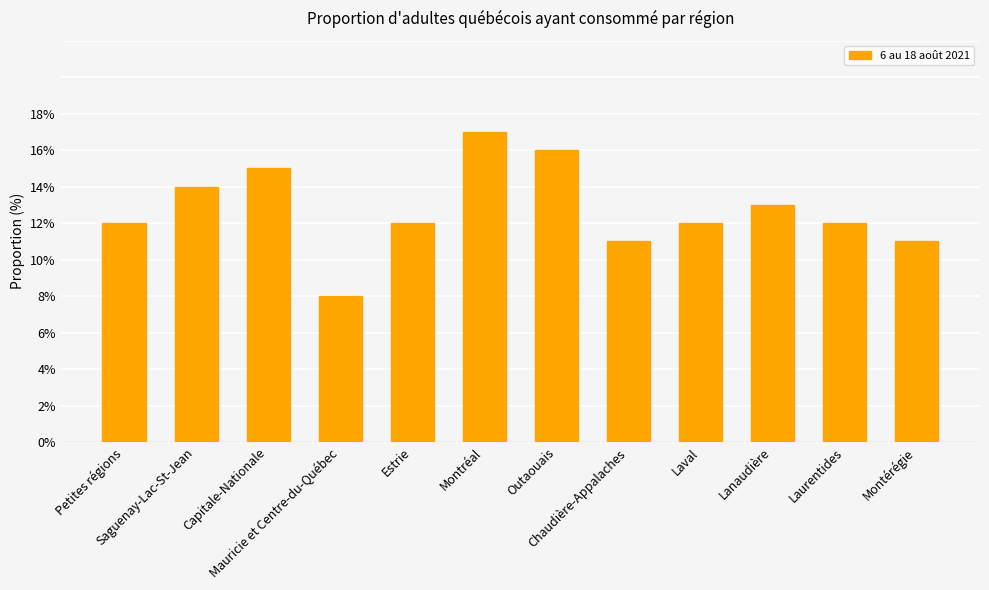

Which has a higher value, Laval or Capitale-Nationale?

Capitale-Nationale